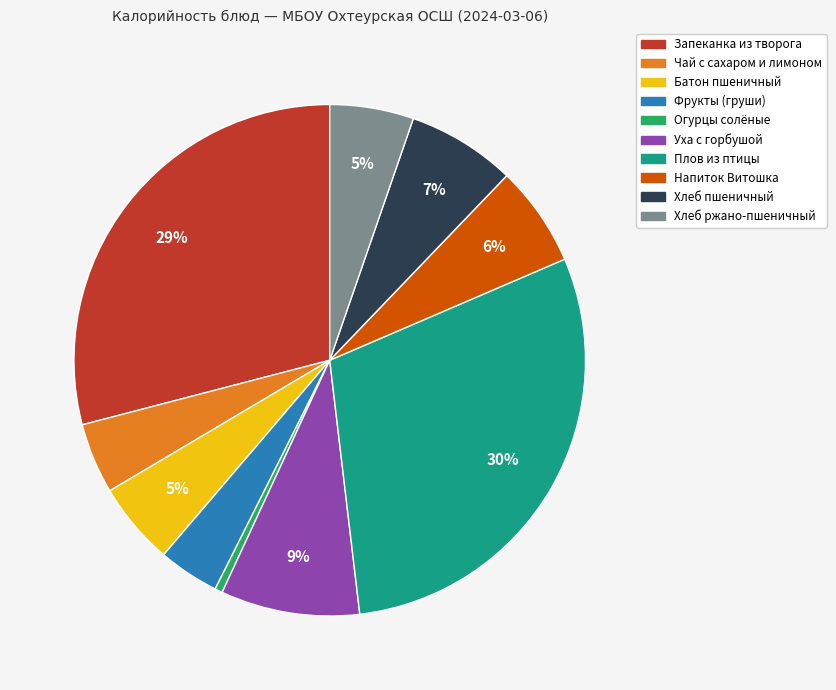

Count the number of slices in the pie.

10